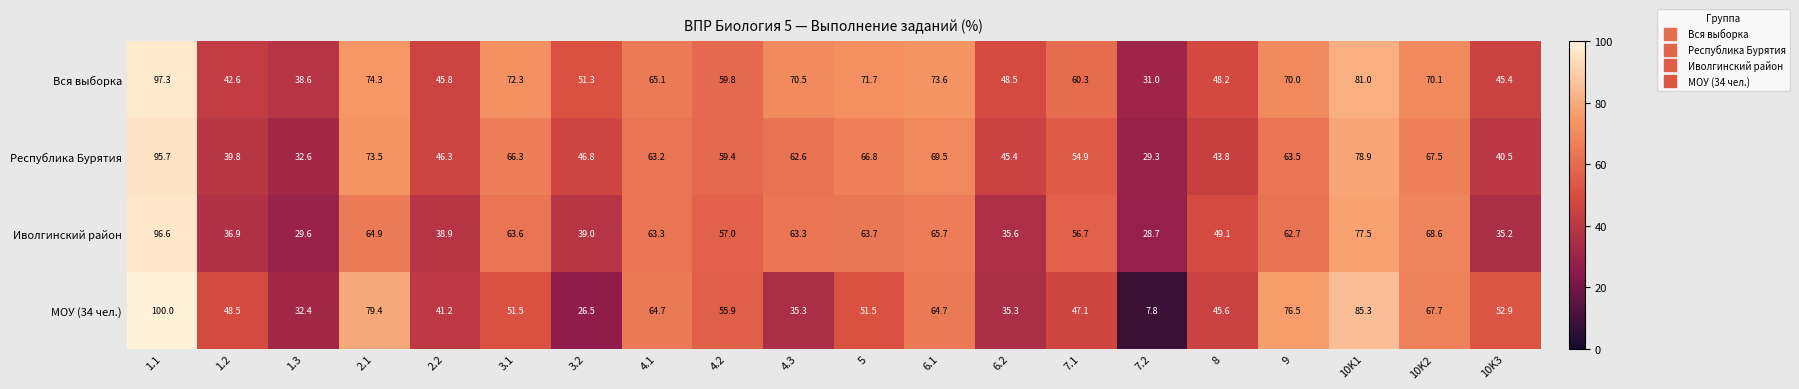

What is the smallest value displayed?

7.8